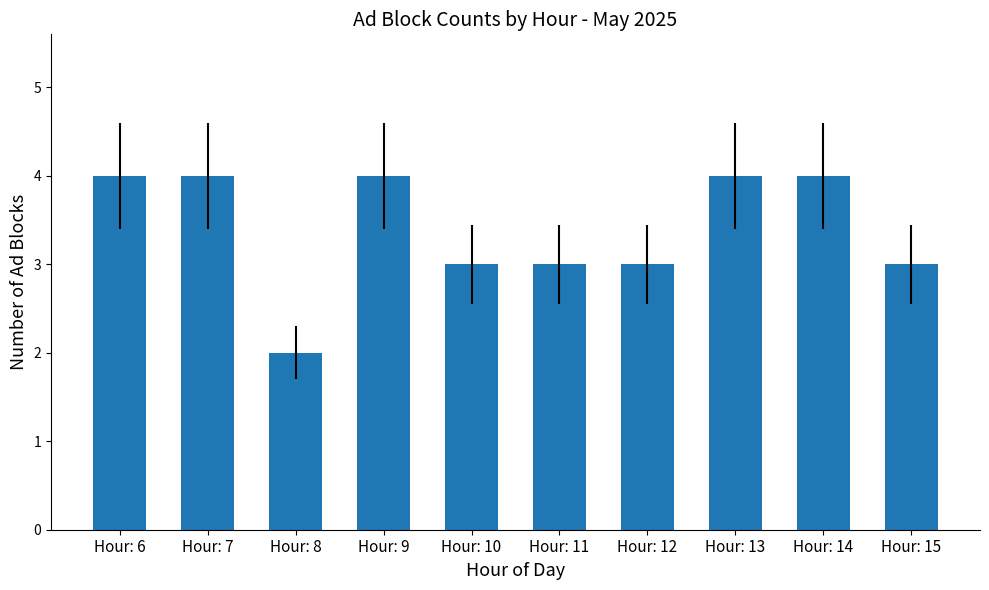

The value at Hour: 7 is 3. True or false?

False